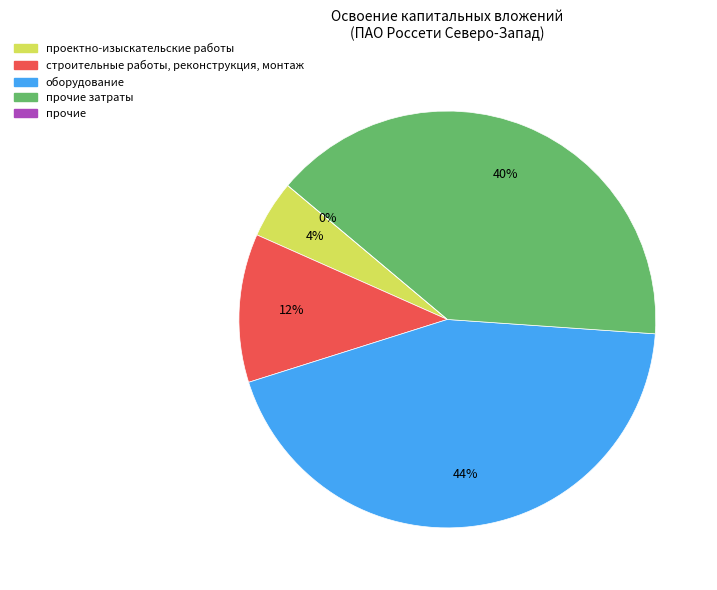

How many slices are in this pie chart?

5